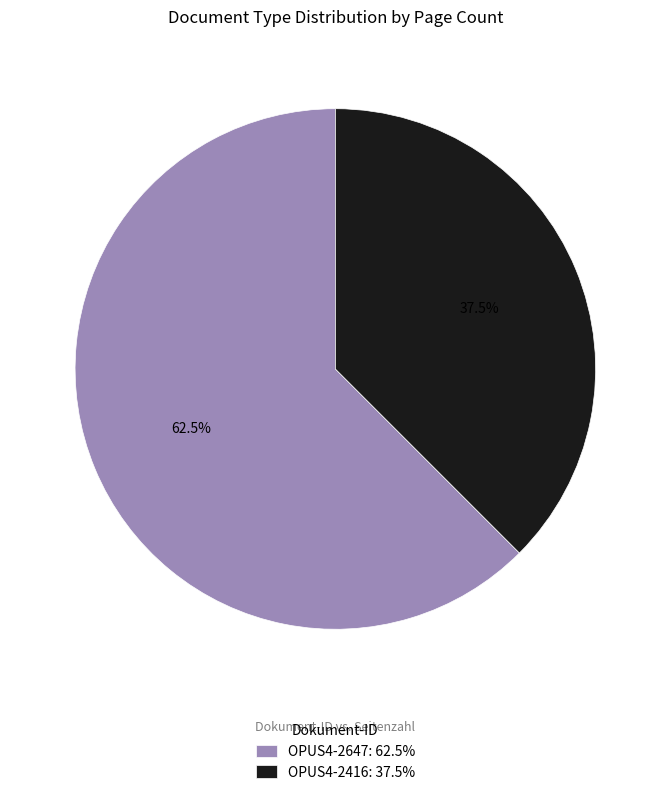

How many slices are in this pie chart?

2